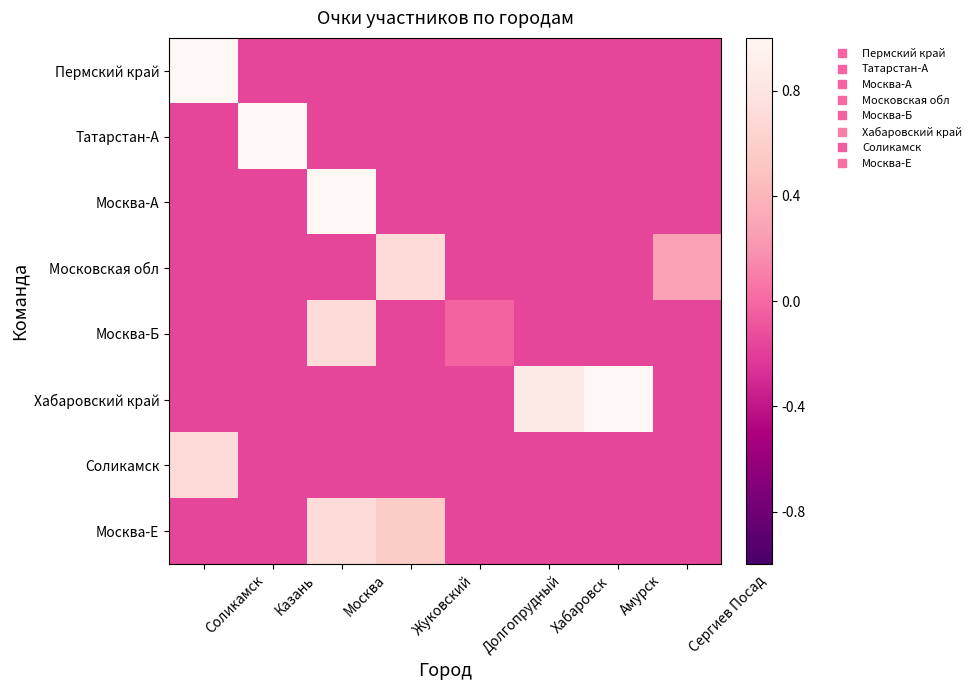

What is the total value across all series at Амурск?

-0.1